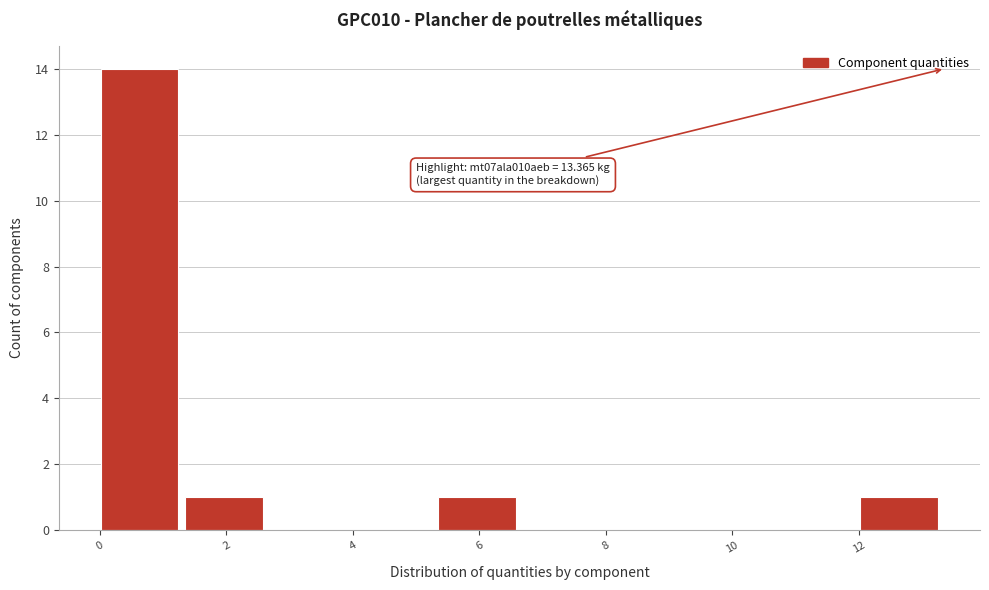

Which range on the x-axis has the tallest bar?

0.0 to 1.4